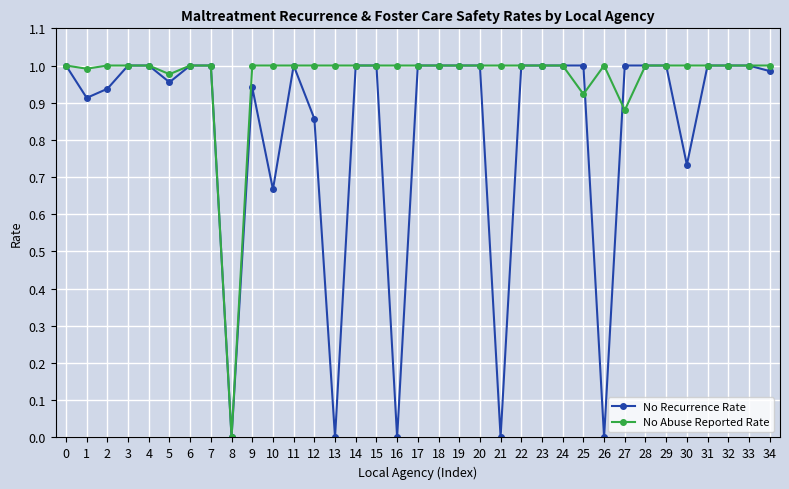

At 30, list the series in order from largest to smallest.

No Abuse Reported Rate, No Recurrence Rate